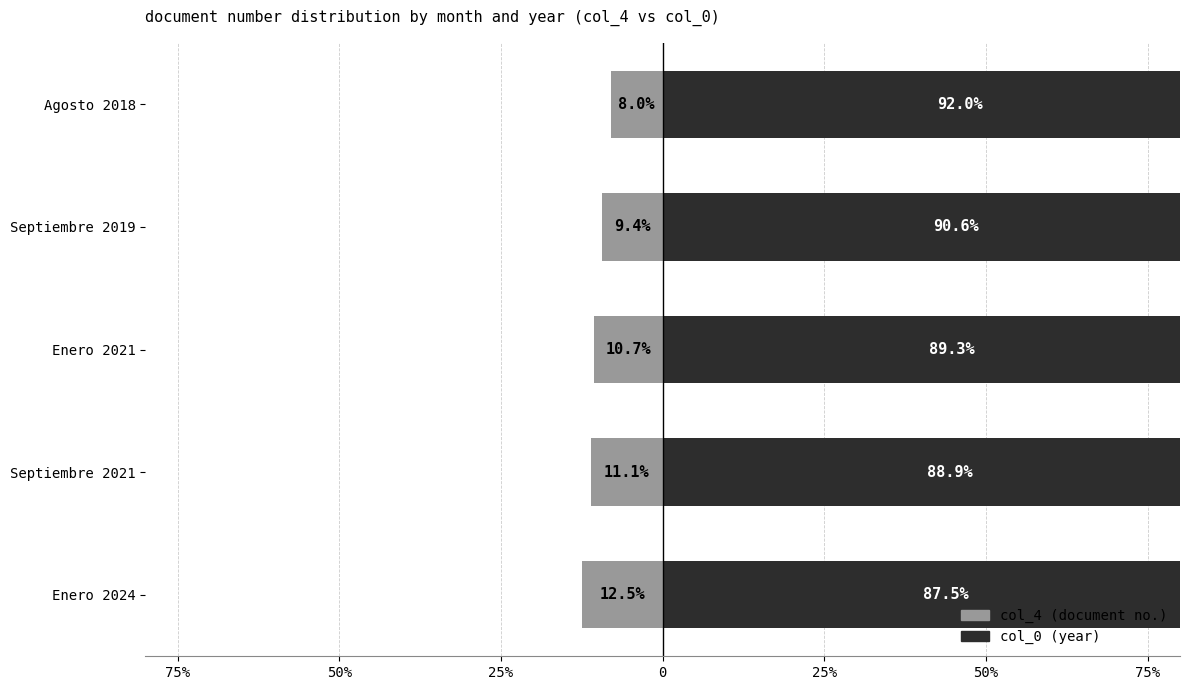

What is the difference between the maximum and minimum values in the col_0 series?

4.5